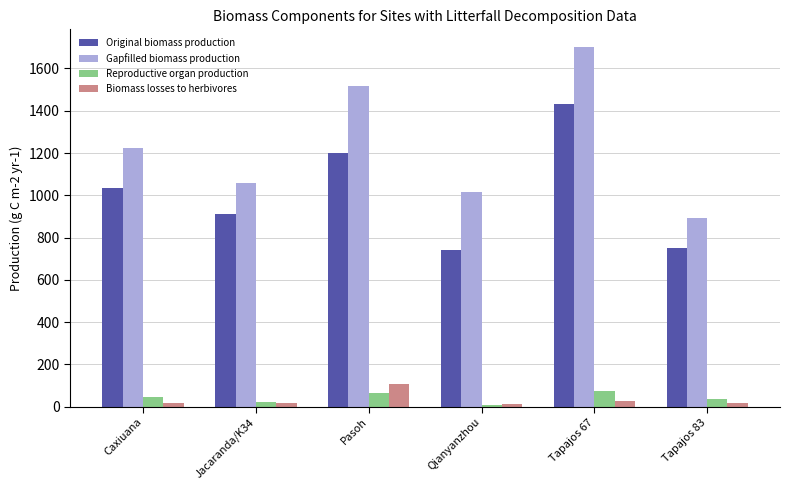

What is the label of the 2nd bar from the right?

Tapajos 67